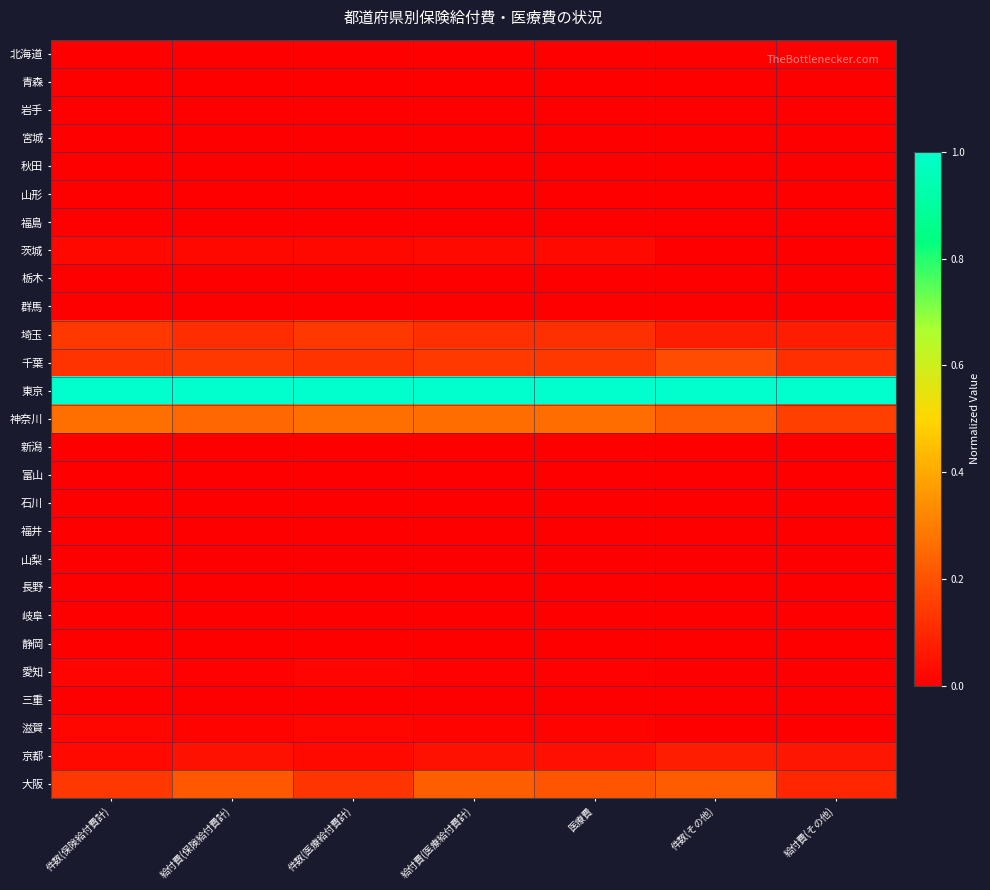

Count the number of categories in the chart.

7